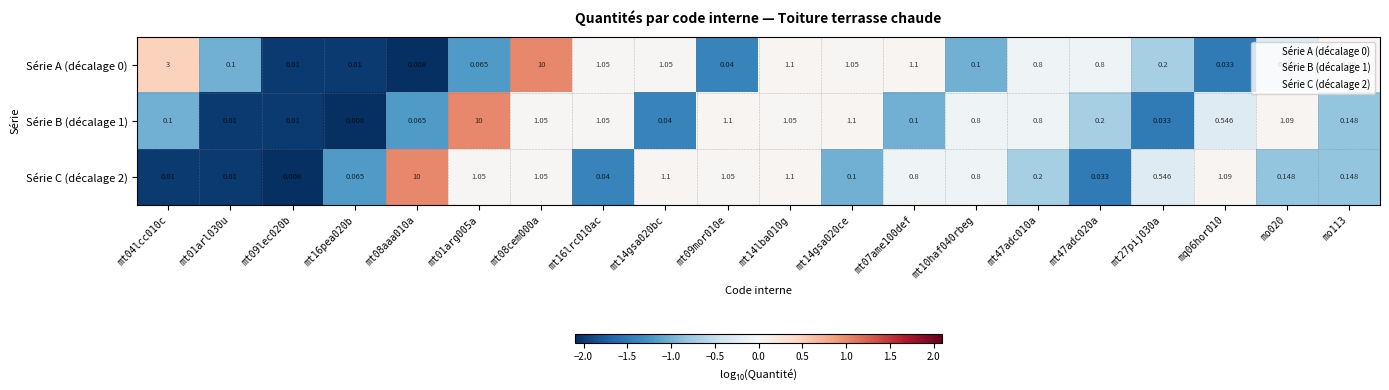

How many series are shown in this chart?

3